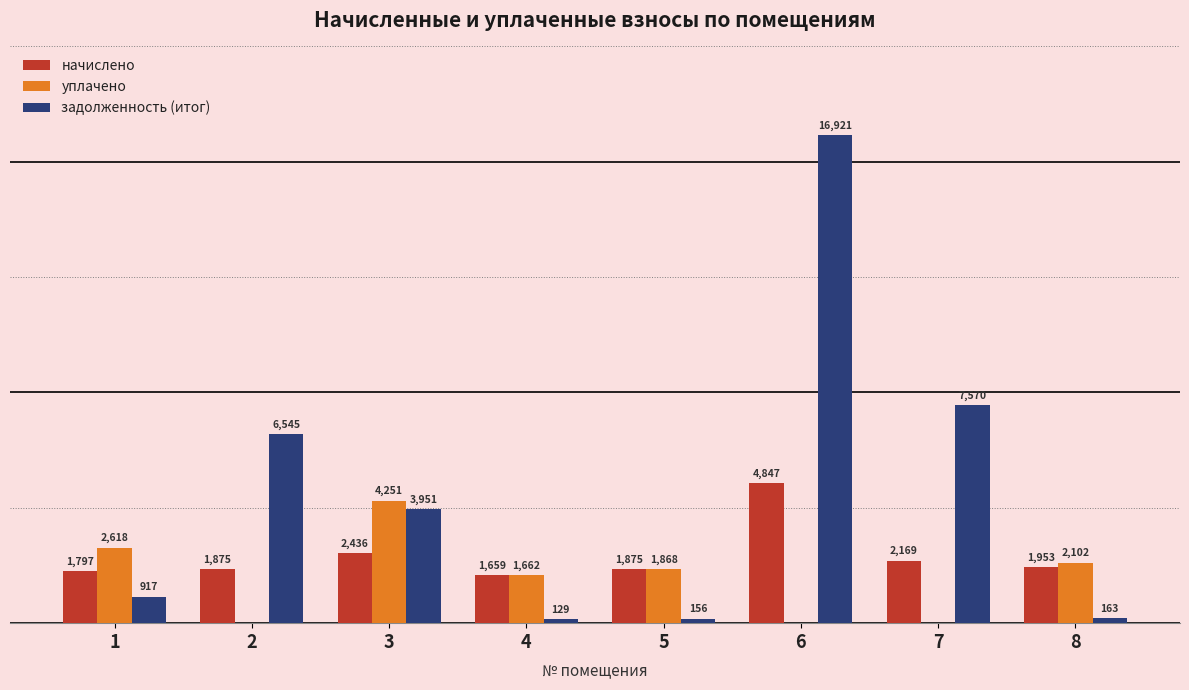

Between 3 and 5, which series saw the biggest shift?

задолженность (итог)